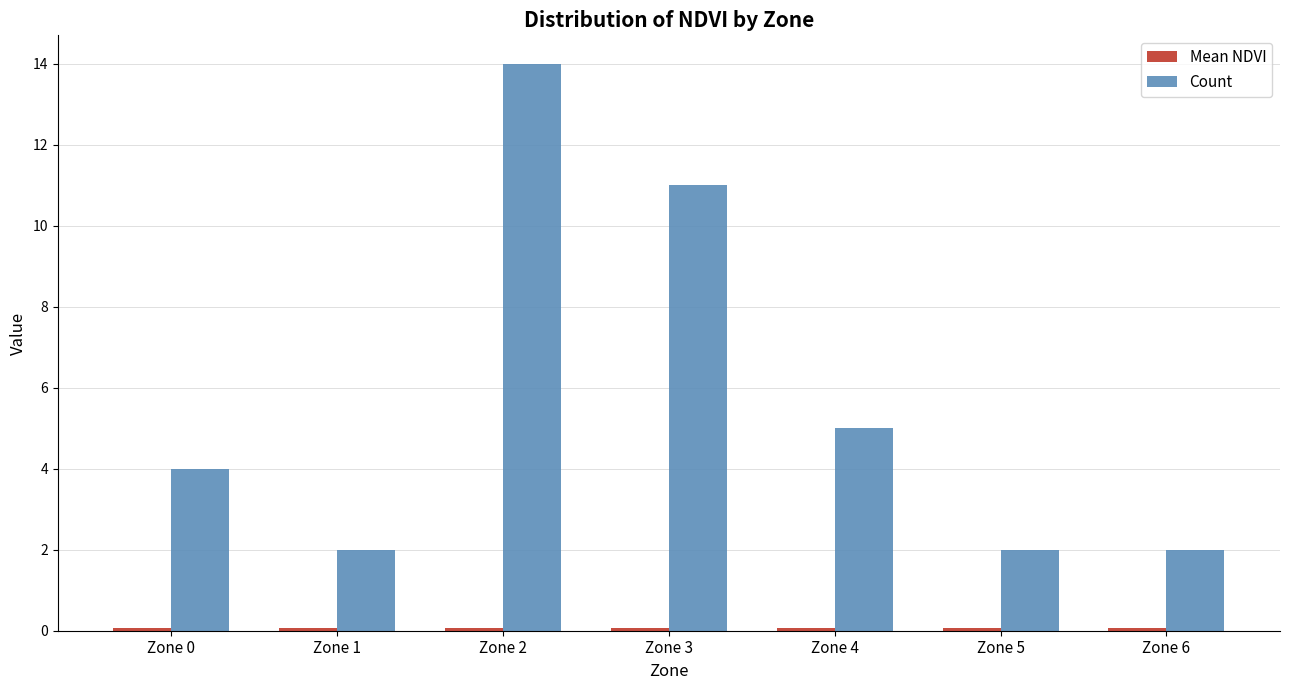

Is it true that Count equals 5.0 at Zone 4?

True